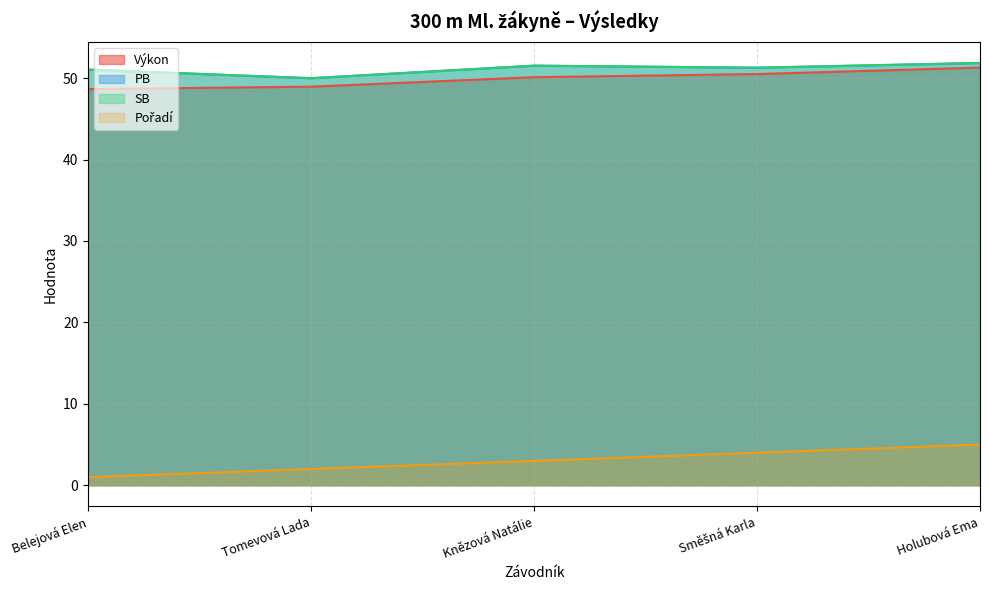

What is the label of the 4th point from the left?

Směšná Karla